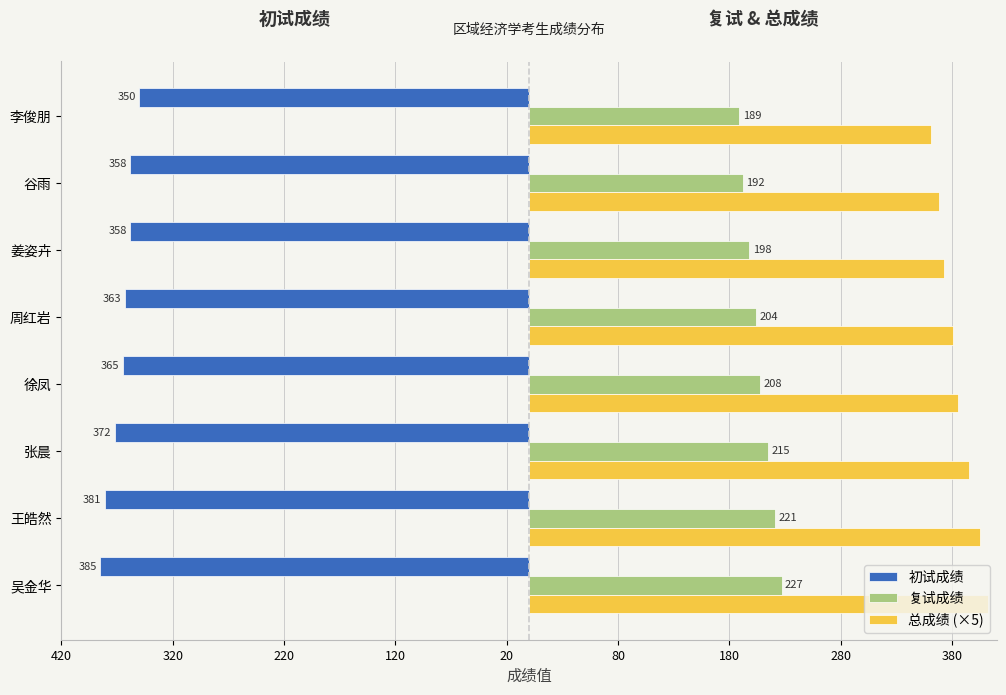

What are all the series names shown in the legend?

初试成绩, 复试成绩, 总成绩 (×5)